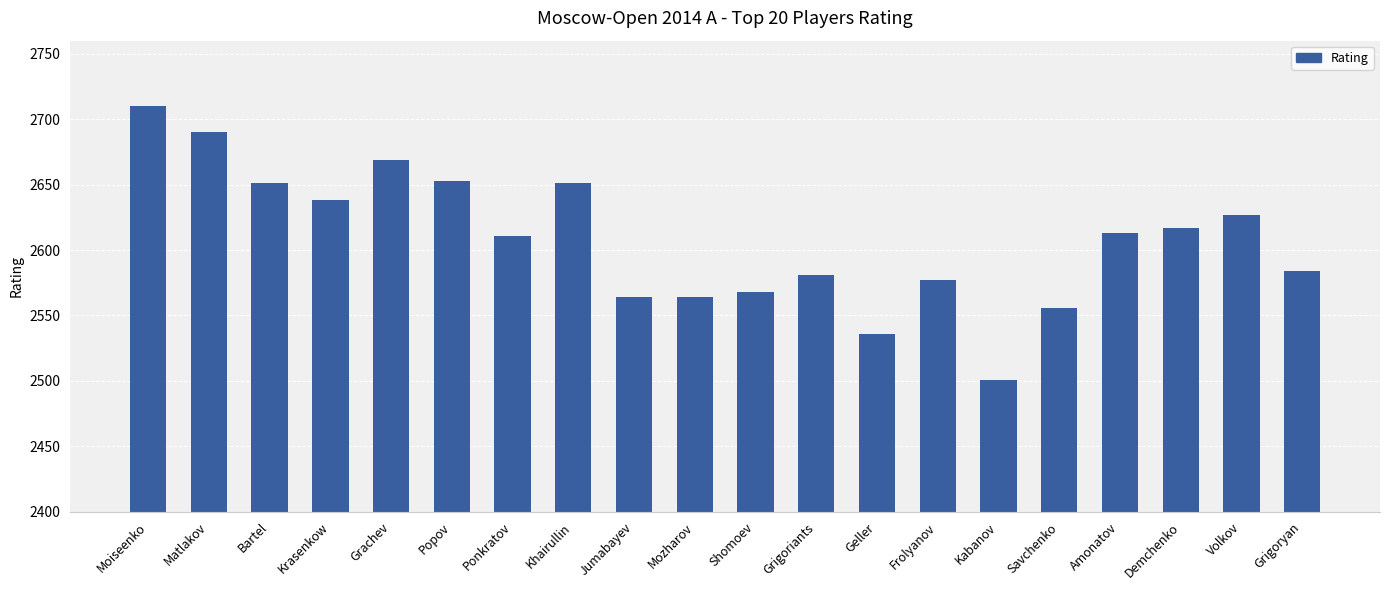

Reading left to right, what are all the values shown in this chart?

Moiseenko=2710	Matlakov=2690	Bartel=2651	Krasenkow=2638	Grachev=2669	Popov=2653	Ponkratov=2611	Khairullin=2651	Jumabayev=2564	Mozharov=2564	Shomoev=2568	Grigoriants=2581	Geller=2536	Frolyanov=2577	Kabanov=2501	Savchenko=2556	Amonatov=2613	Demchenko=2617	Volkov=2627	Grigoryan=2584